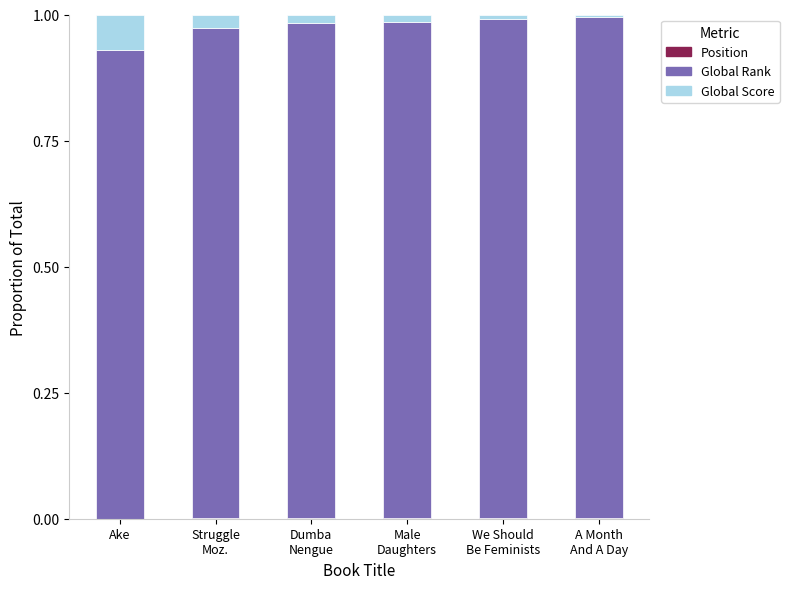

Does the chart contain stacked bars?

Yes